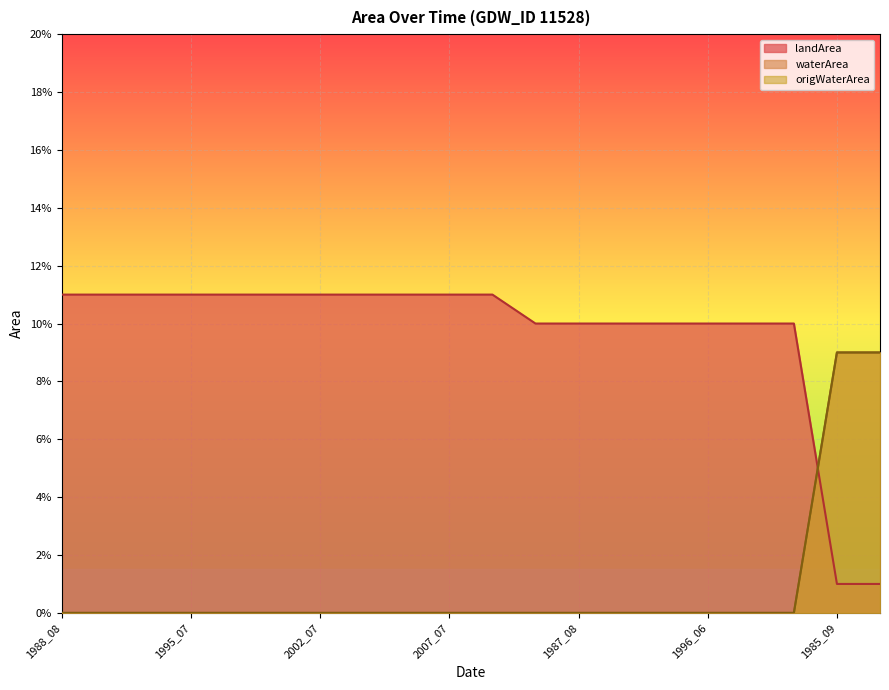

At which label does waterArea reach its minimum?

1988_08